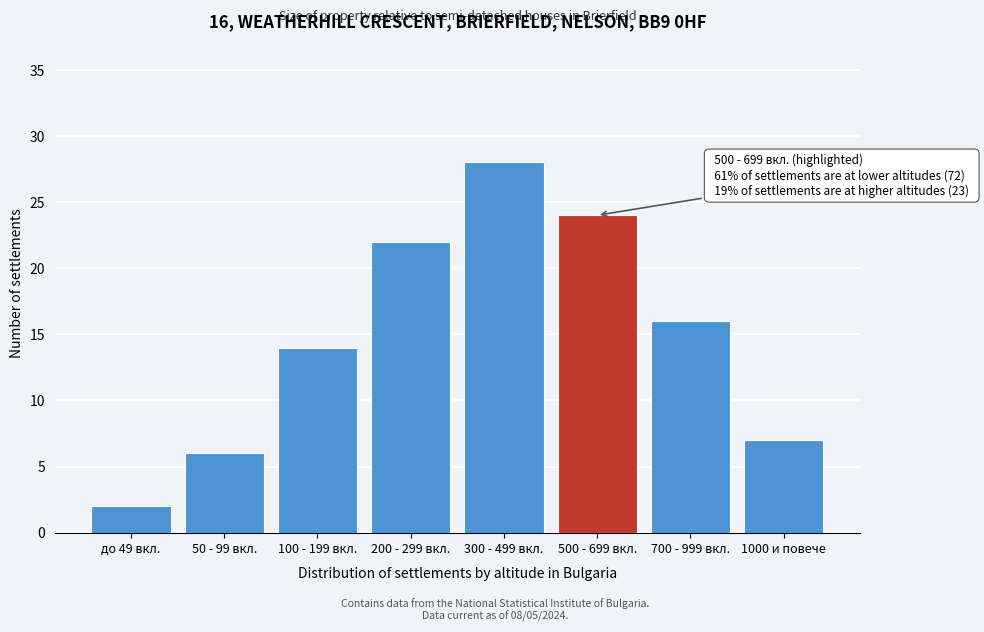

Reading right to left, transcribe all the data shown in this chart.

7	16	24	28	22	14	6	2